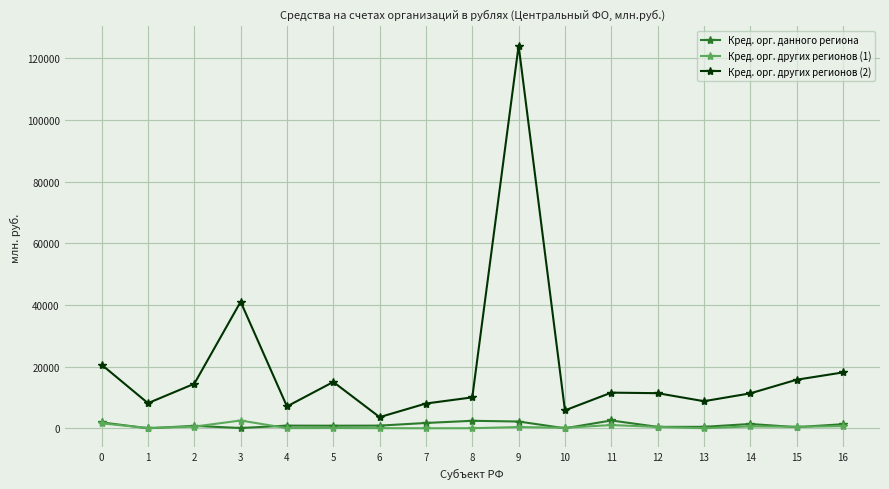

Between 0 and 7, which series saw the biggest shift?

Кред. орг. других регионов (2)